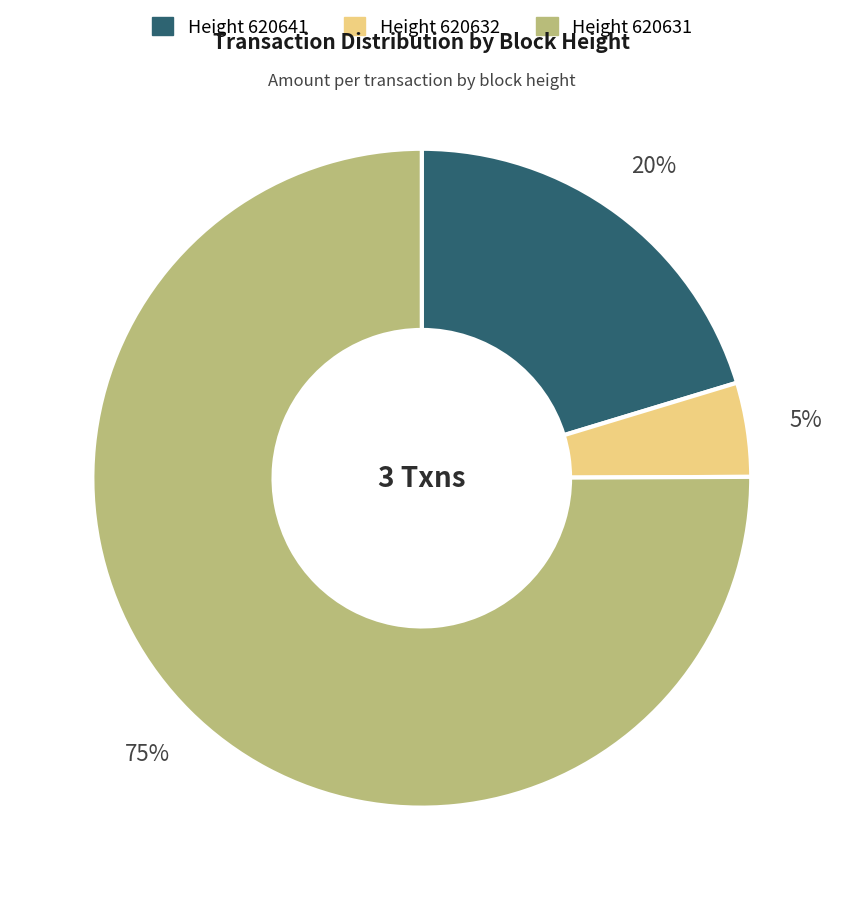

Does any single category account for the majority?

Yes